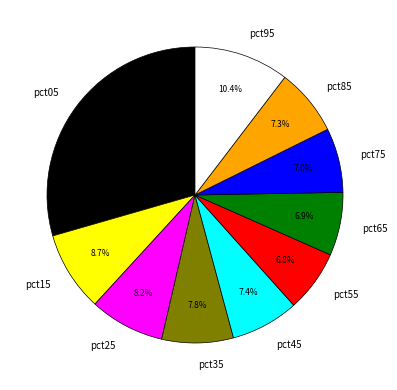

Which has a higher value, pct85 or pct95?

pct95